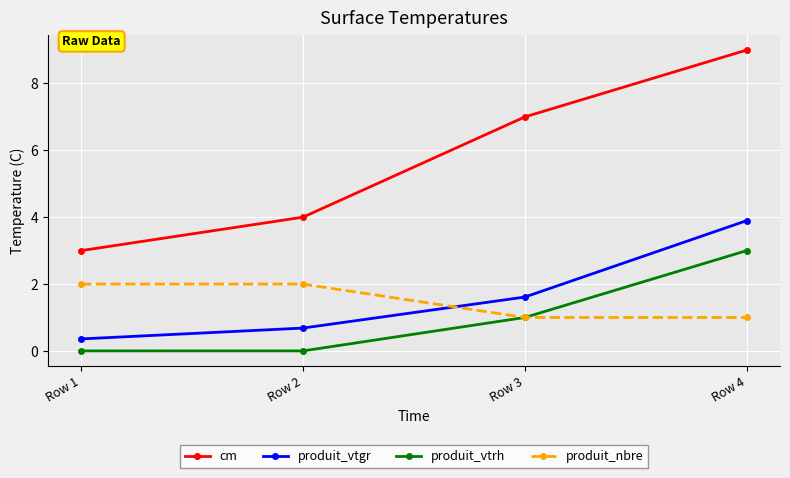

Which label corresponds to the largest value in the chart?

Row 4